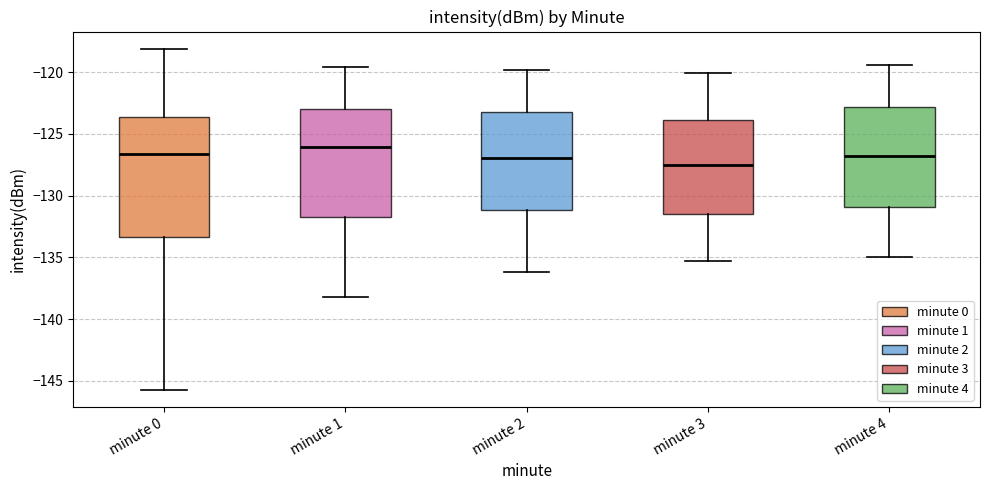

Reading left to right, transcribe this box plot: for each box, give where its median line is, the range the box spans, and where its two whiskers end, as read against the y-axis. The values are not printed on the chart, so give them approximately, as read against the axis.

minute 0: median -126.5, box -133.5 to -123.5, whiskers -145.5 to -118.0
minute 1: median -126.0, box -131.5 to -123.0, whiskers -138.0 to -119.5
minute 2: median -127.0, box -131.0 to -123.0, whiskers -136.0 to -120.0
minute 3: median -127.5, box -131.5 to -124.0, whiskers -135.5 to -120.0
minute 4: median -127.0, box -131.0 to -123.0, whiskers -135.0 to -119.5